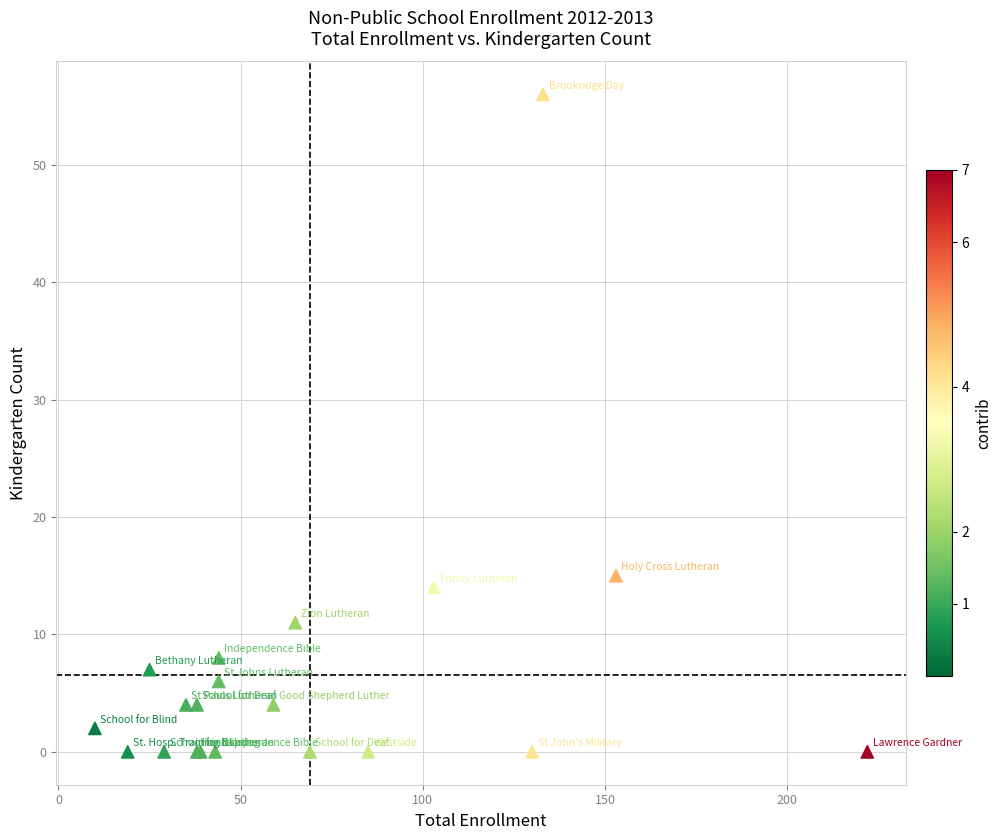

What Y value in the scatter plot is closest to 28?

15